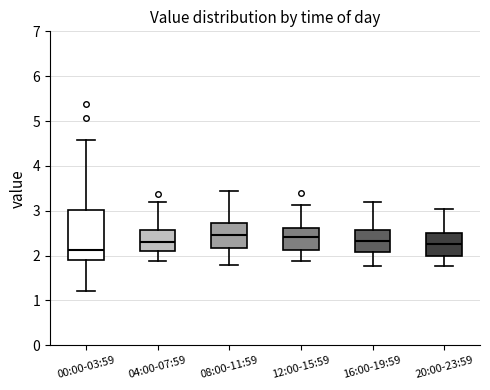

Where does the lower whisker of the box for 12:00-15:59 end on the y-axis? The values are not printed on the chart, so give them approximately, as read against the axis.

1.9